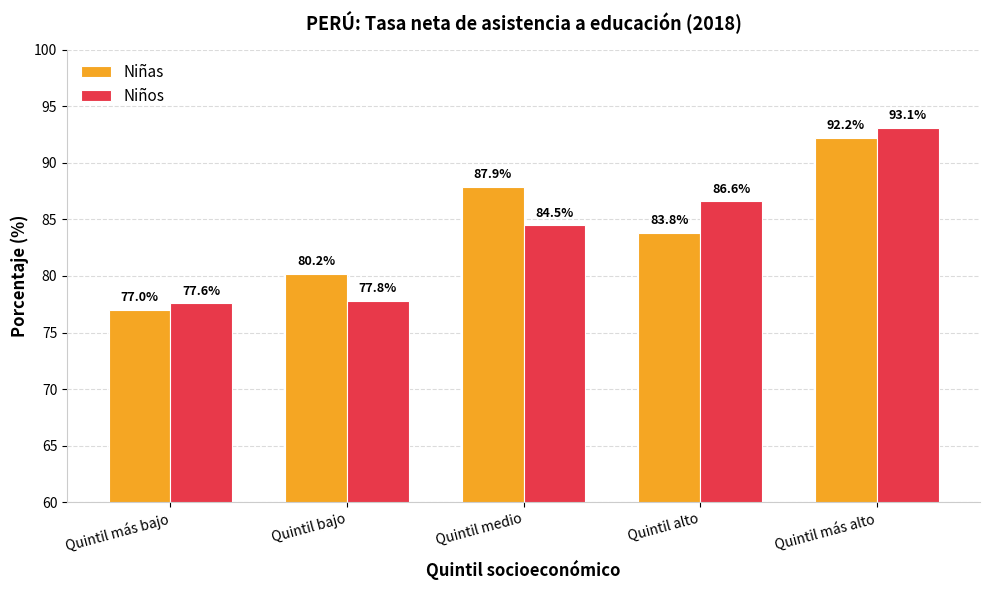

List the series in order of their overall mean, highest first.

Niñas, Niños